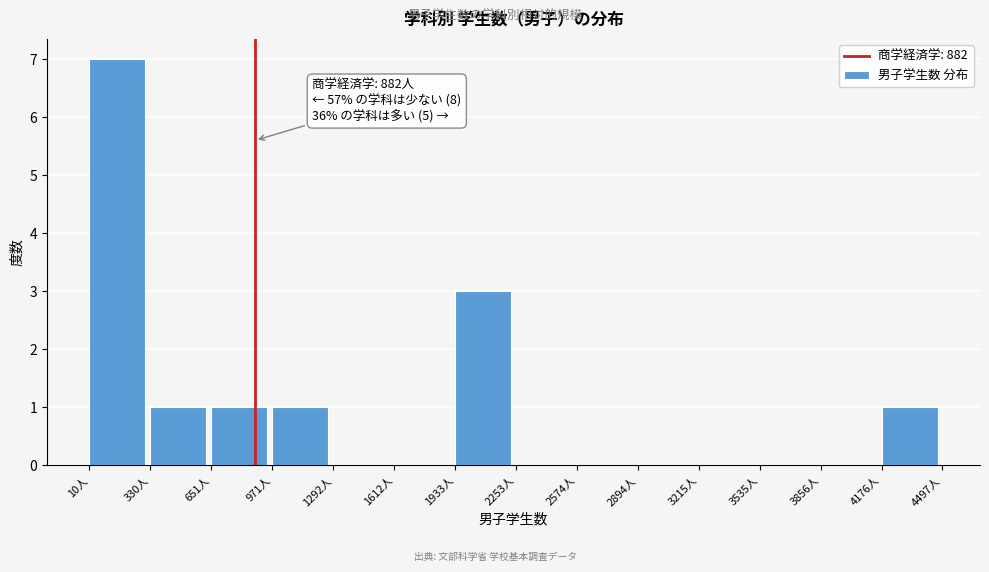

Over which range of the x-axis is the bar tallest?

0 to 350